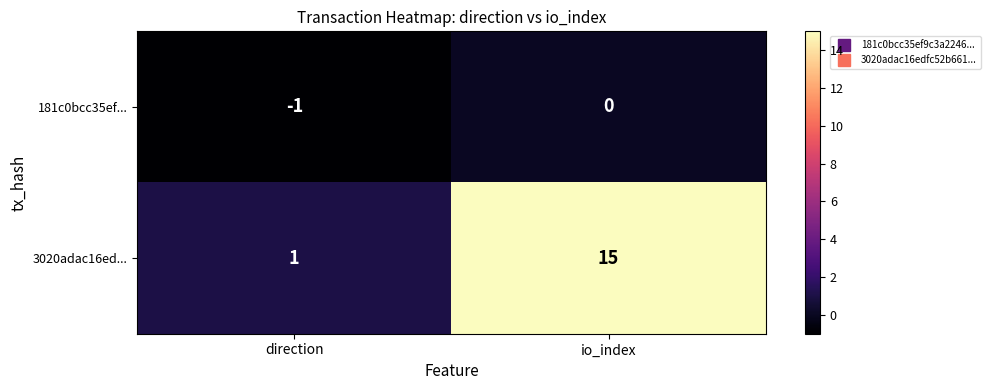

Reading right to left, what are all the values shown in this chart?

181c0bcc35ef...: io_index=0	direction=-1
3020adac16ed...: io_index=15	direction=1